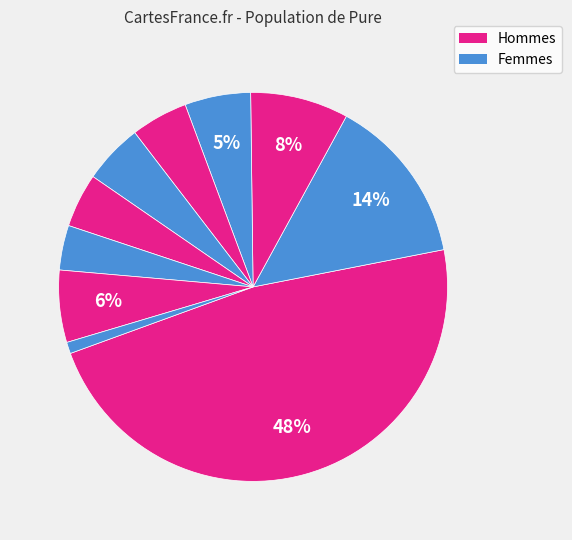

How many slices are in this pie chart?

10